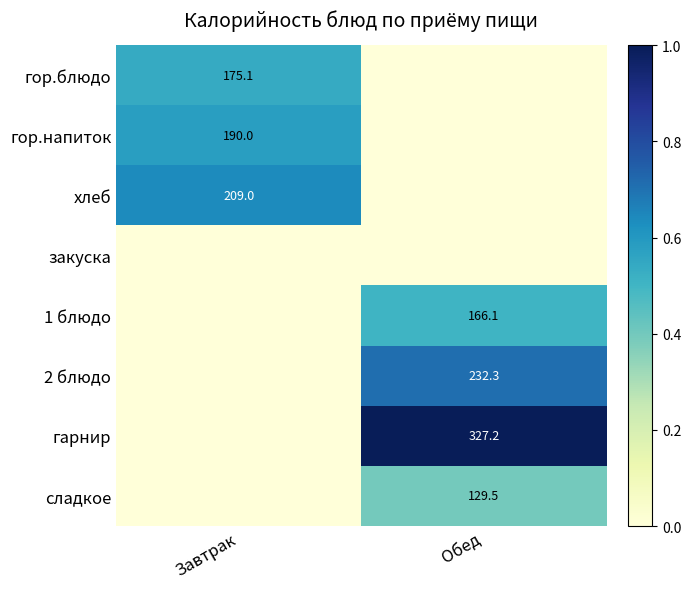

At how many categories does at least one series exceed 0?

2